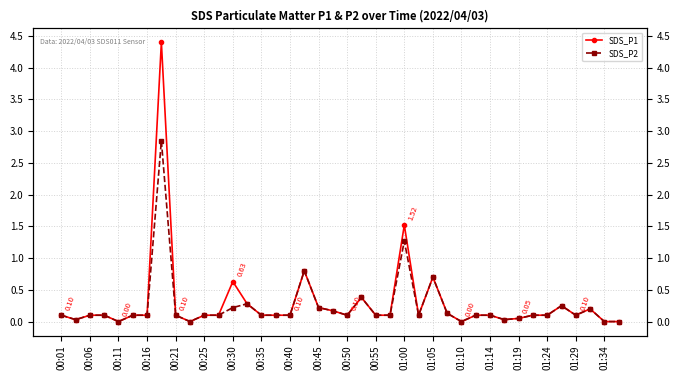

The value of SDS_P1 at 00:16 is 0.1. True or false?

True